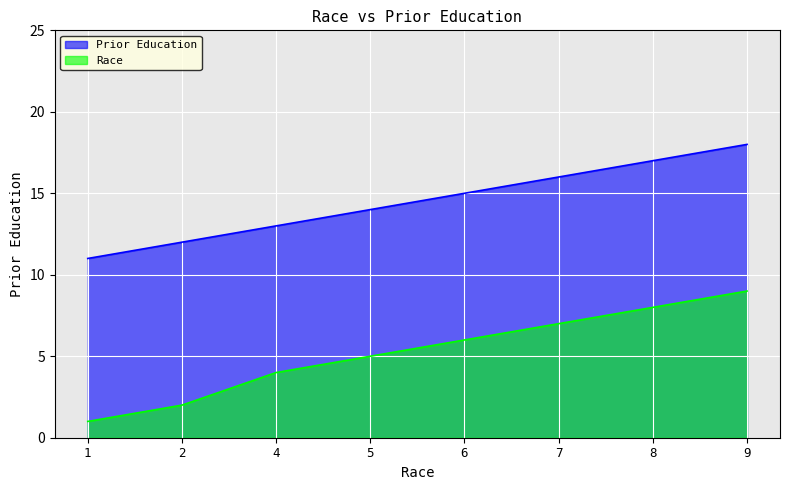

True or false: Prior Education and Race cross at least once.

False